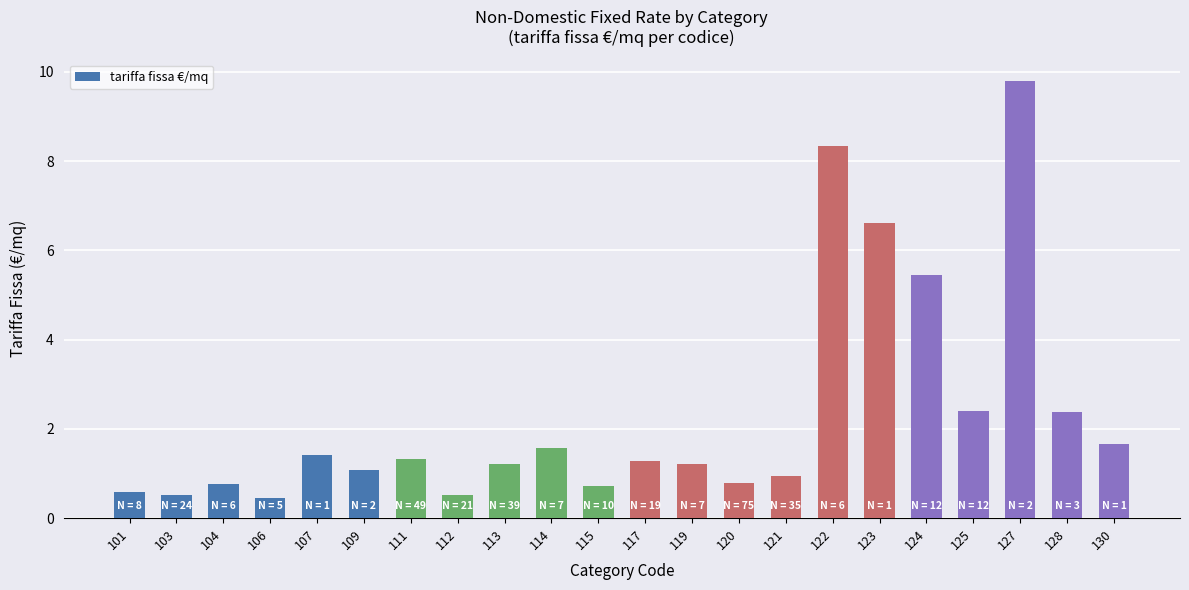

How many bars are there in total?

22